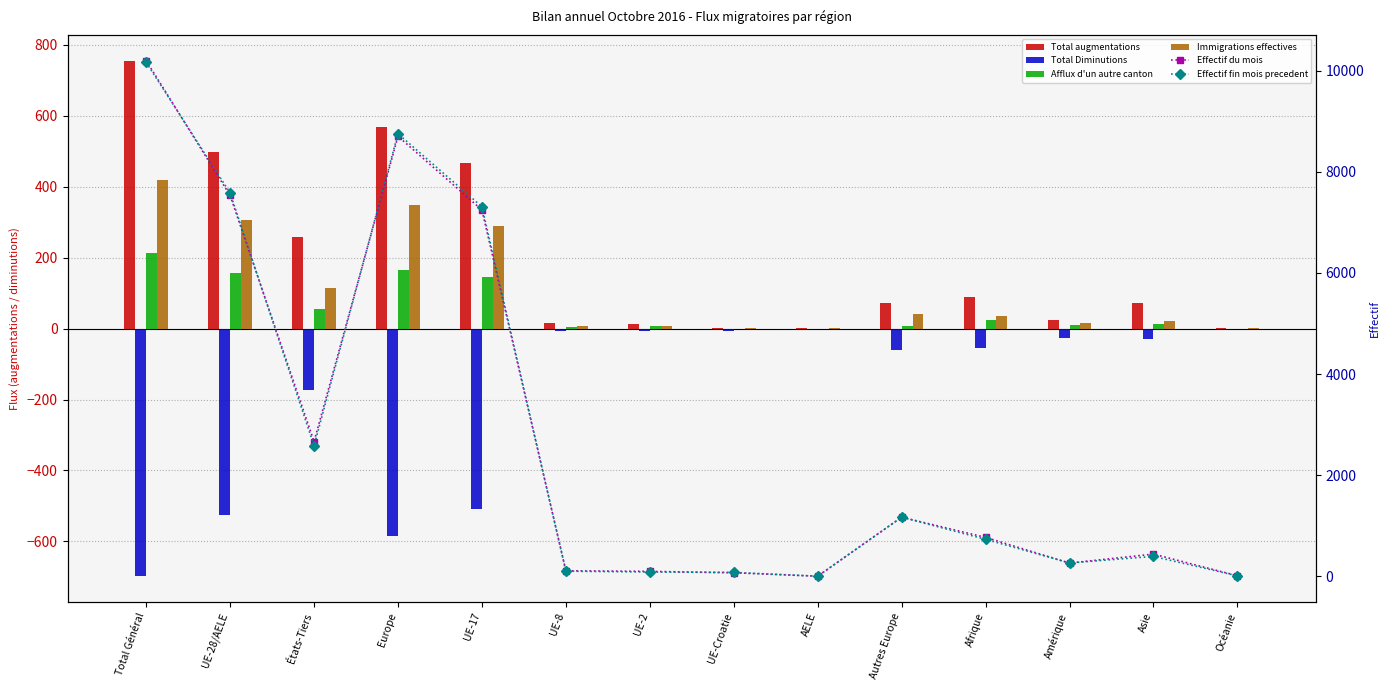

Reading left to right, transcribe all the data shown in this chart.

Total augmentations: 755	497	258	568	466	16	13	1	1	71	90	23	72	1
Total Diminutions: -698	-526	-172	-586	-508	-6	-6	-6	0	-60	-56	-26	-30	0
Afflux d'un autre canton: 212	157	55	165	146	5	6	0	0	8	23	10	13	0
Immigrations effectives: 420	306	114	347	290	8	6	1	1	41	35	15	21	1
Effectif du mois: 10198	7532	2666	8702	7246	111	99	72	4	1170	771	263	441	12
Effectif fin mois precedent: 10164	7581	2583	8752	7310	103	87	78	3	1171	733	266	395	11